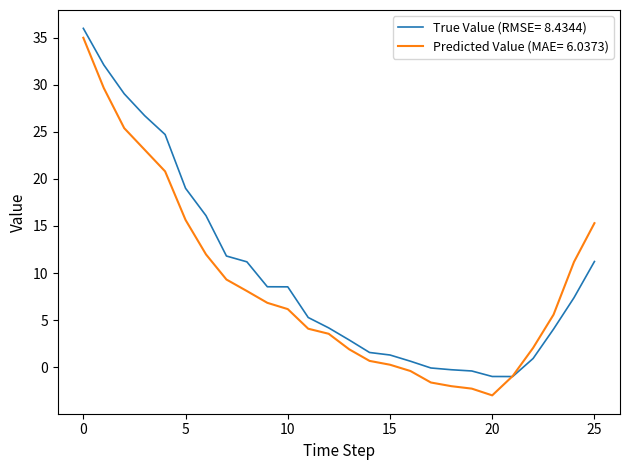

What is the maximum value for Predicted Value (MAE= 6.0373)?

35.0